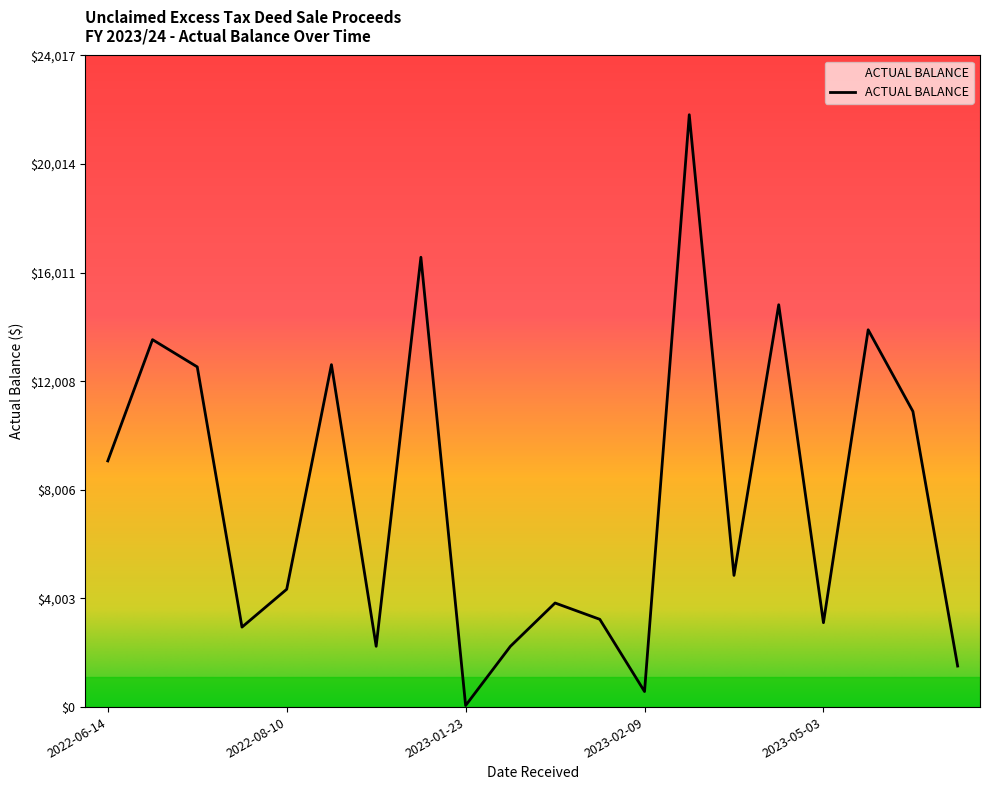

What is the difference between the maximum and minimum values?

21775.0